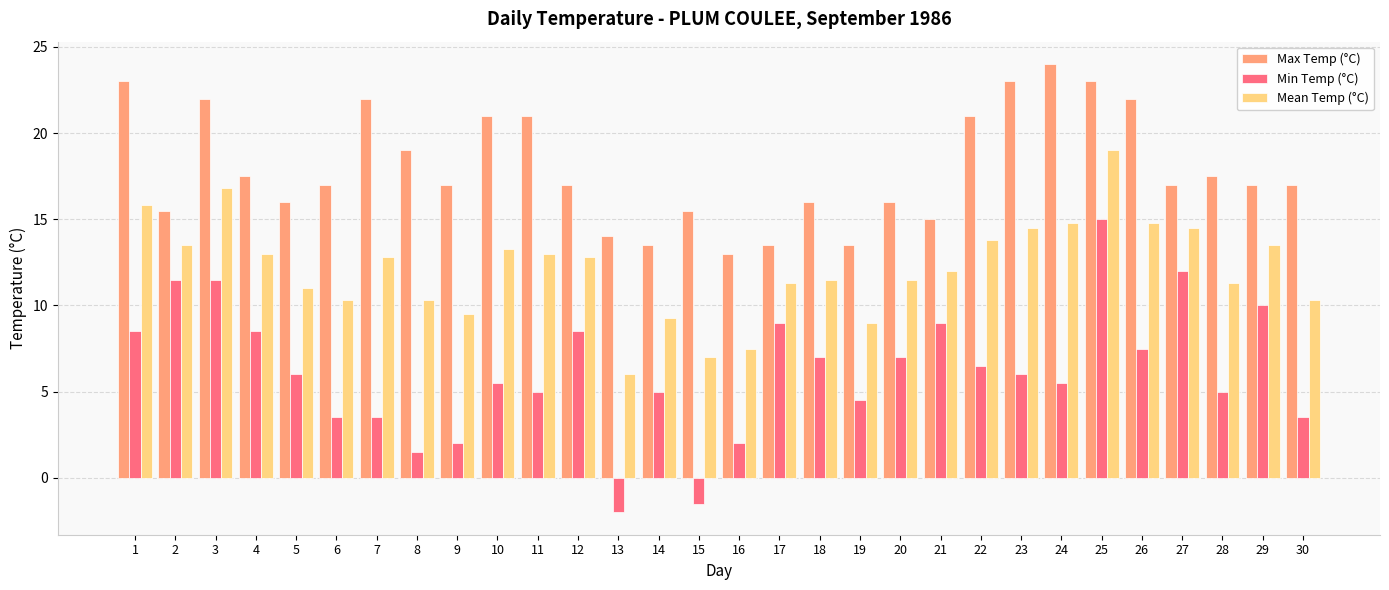

Reading left to right, list all the values displayed in this chart.

Max Temp (°C): 1=23.0	2=15.5	3=22.0	4=17.5	5=16.0	6=17.0	7=22.0	8=19.0	9=17.0	10=21.0	11=21.0	12=17.0	13=14.0	14=13.5	15=15.5	16=13.0	17=13.5	18=16.0	19=13.5	20=16.0	21=15.0	22=21.0	23=23.0	24=24.0	25=23.0	26=22.0	27=17.0	28=17.5	29=17.0	30=17.0
Min Temp (°C): 1=8.5	2=11.5	3=11.5	4=8.5	5=6.0	6=3.5	7=3.5	8=1.5	9=2.0	10=5.5	11=5.0	12=8.5	13=-2.0	14=5.0	15=-1.5	16=2.0	17=9.0	18=7.0	19=4.5	20=7.0	21=9.0	22=6.5	23=6.0	24=5.5	25=15.0	26=7.5	27=12.0	28=5.0	29=10.0	30=3.5
Mean Temp (°C): 1=15.8	2=13.5	3=16.8	4=13.0	5=11.0	6=10.3	7=12.8	8=10.3	9=9.5	10=13.3	11=13.0	12=12.8	13=6.0	14=9.3	15=7.0	16=7.5	17=11.3	18=11.5	19=9.0	20=11.5	21=12.0	22=13.8	23=14.5	24=14.8	25=19.0	26=14.8	27=14.5	28=11.3	29=13.5	30=10.3